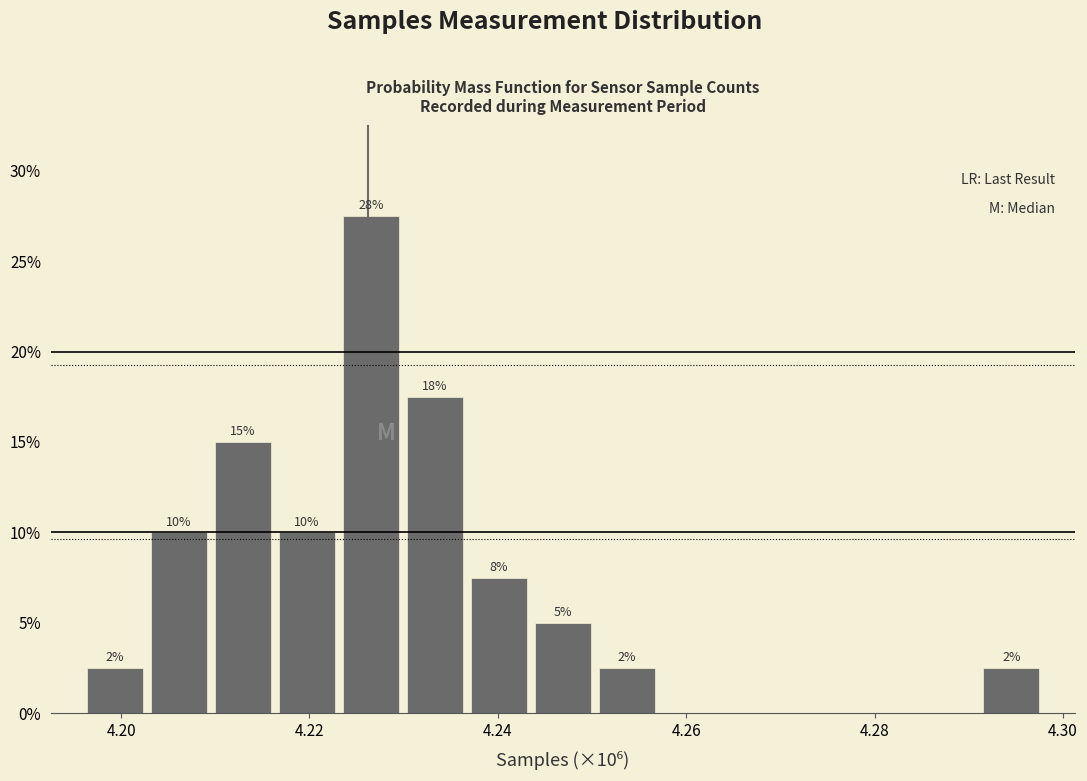

Around what value on the x-axis is the tallest bar? Give the approximate position of its centre, as read against the axis.

4.226